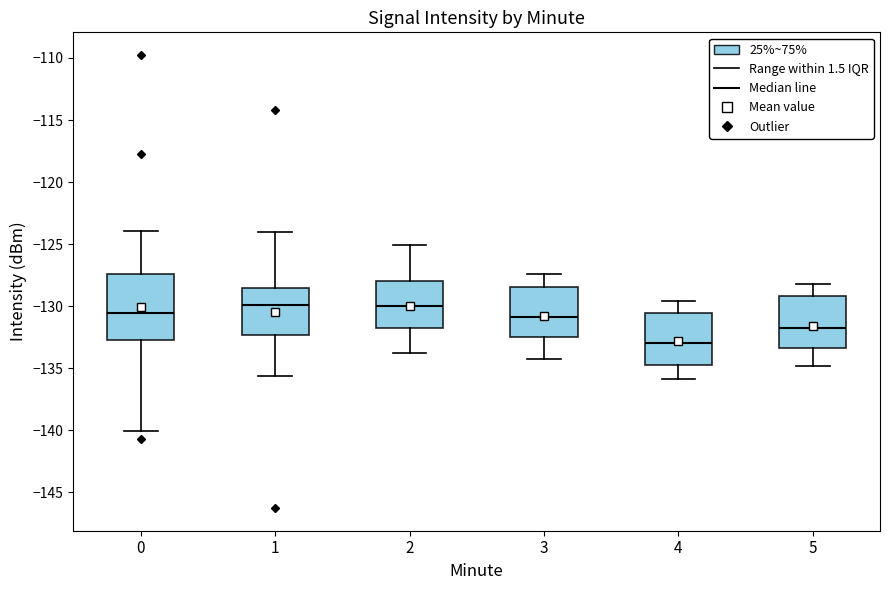

Reading left to right, transcribe this box plot: for each box, give where its median line is, the range the box spans, and where its two whiskers end, as read against the y-axis. The values are not printed on the chart, so give them approximately, as read against the axis.

0: median -130.5, box -132.5 to -127.5, whiskers -140.0 to -124.0
1: median -130.0, box -132.5 to -128.5, whiskers -135.5 to -124.0
2: median -130.0, box -131.5 to -128.0, whiskers -134.0 to -125.0
3: median -131.0, box -132.5 to -128.5, whiskers -134.5 to -127.5
4: median -133.0, box -135.0 to -130.5, whiskers -136.0 to -129.5
5: median -131.5, box -133.5 to -129.0, whiskers -135.0 to -128.0